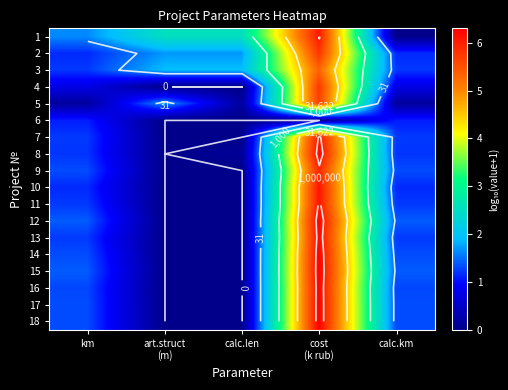

At how many categories does at least one series exceed 2?

3